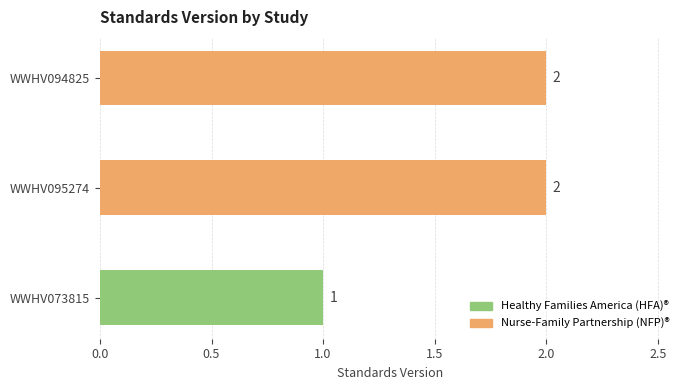

Approximately how many times larger is the value at WWHV095274 compared to WWHV073815?

2.0